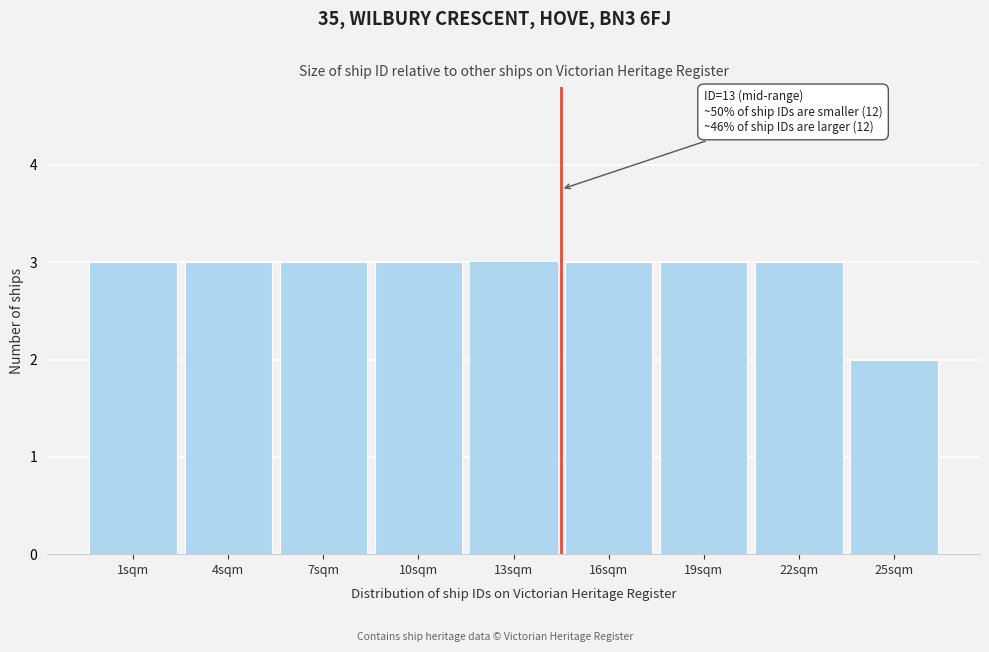

Reading left to right, list all the values displayed in this chart.

1sqm=3	4sqm=3	7sqm=3	10sqm=3	13sqm=3	16sqm=3	19sqm=3	22sqm=3	25sqm=2